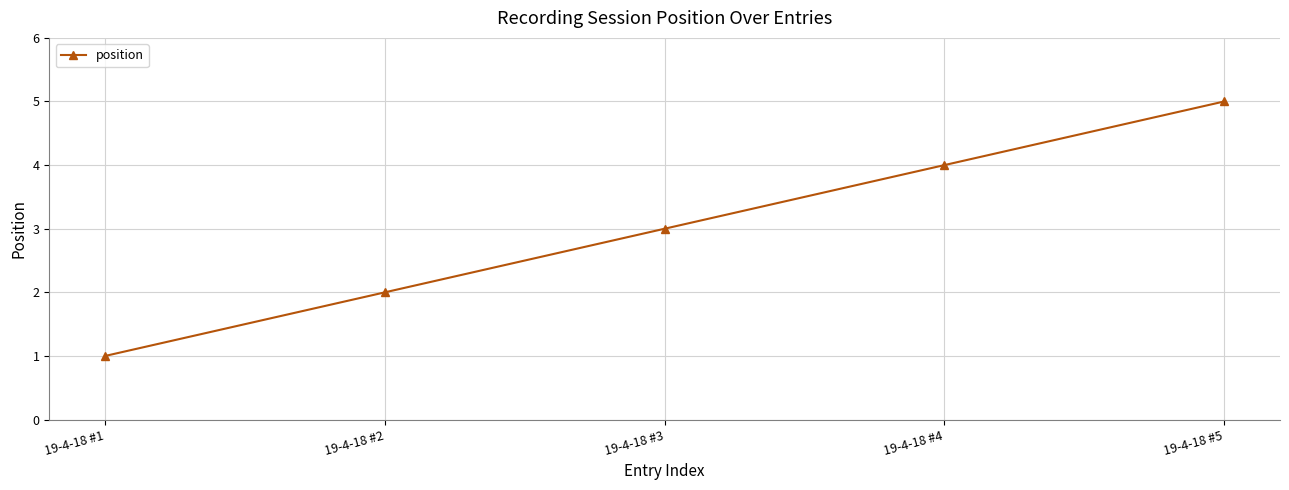

Does the chart have visible grid lines?

Yes